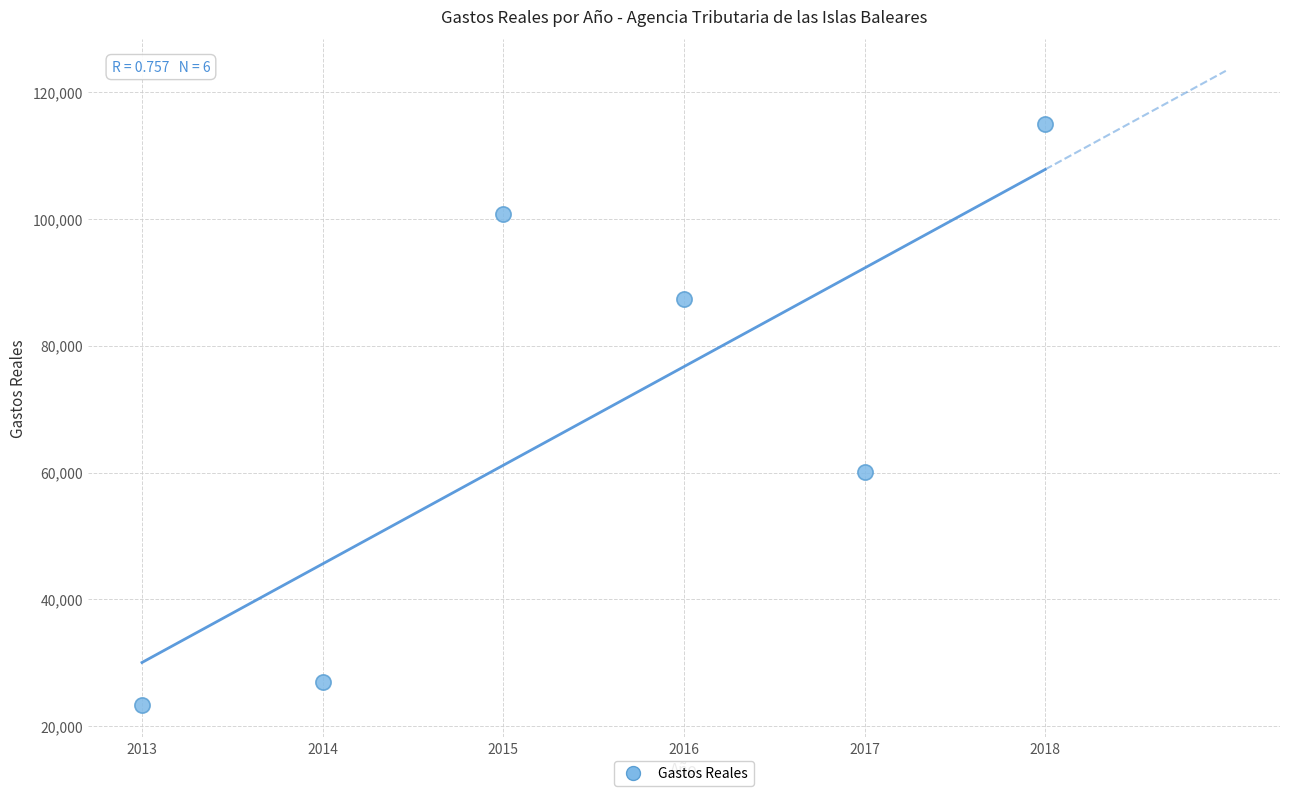

What Y value in the scatter plot is closest to 69101?

60111.3